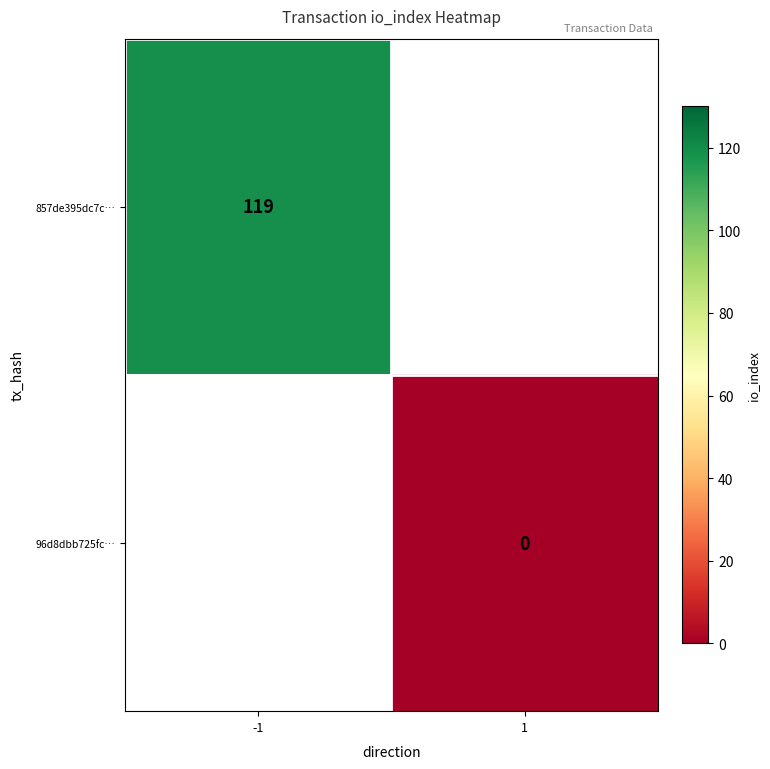

Is it true that 857de395dc7c… equals 119 at -1?

True